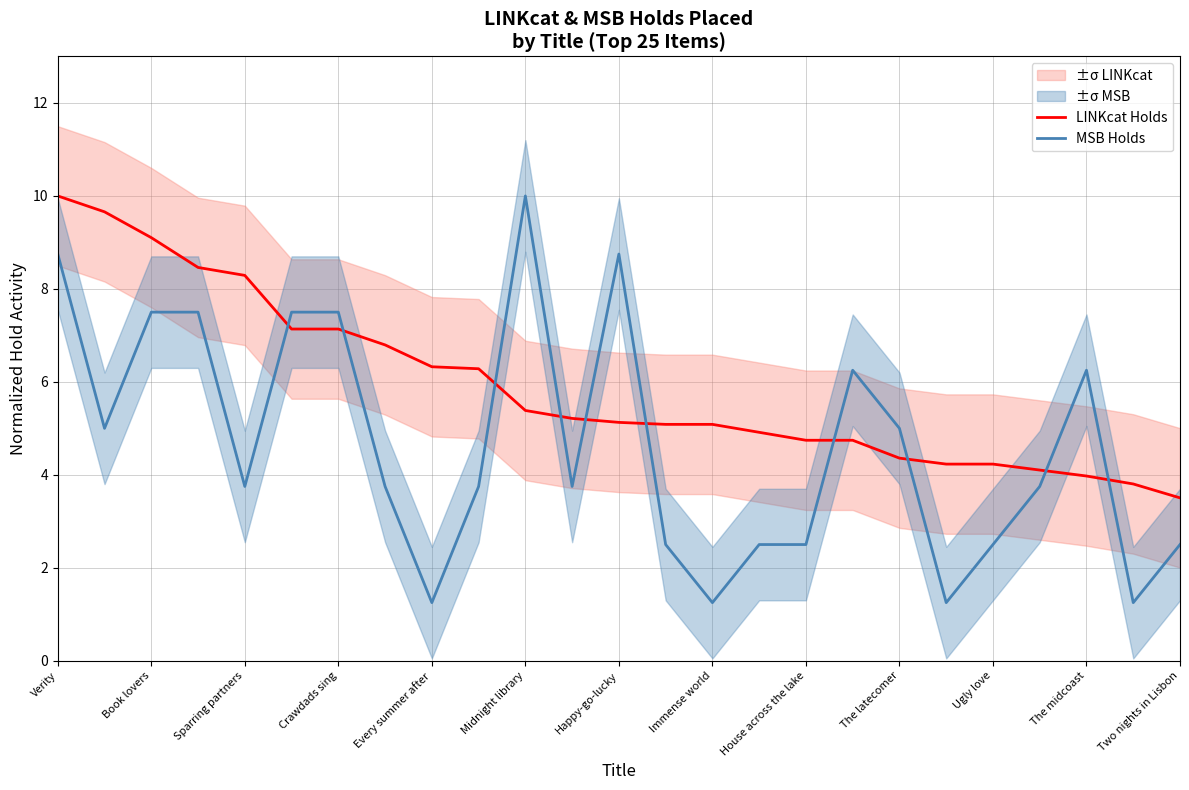

What is the difference between the second highest and minimum values in the LINKcat Holds series?

6.2